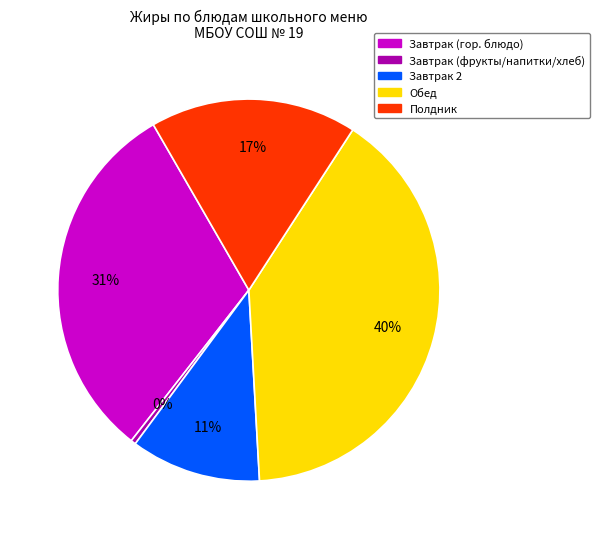

Is there a majority slice in this chart?

No